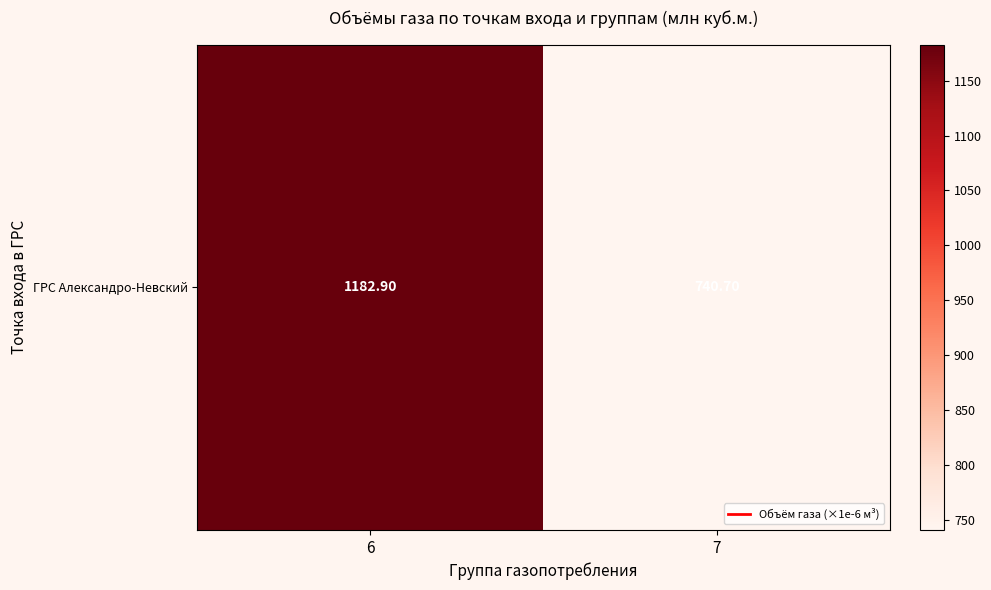

What is the maximum value shown in the chart?

1182.9